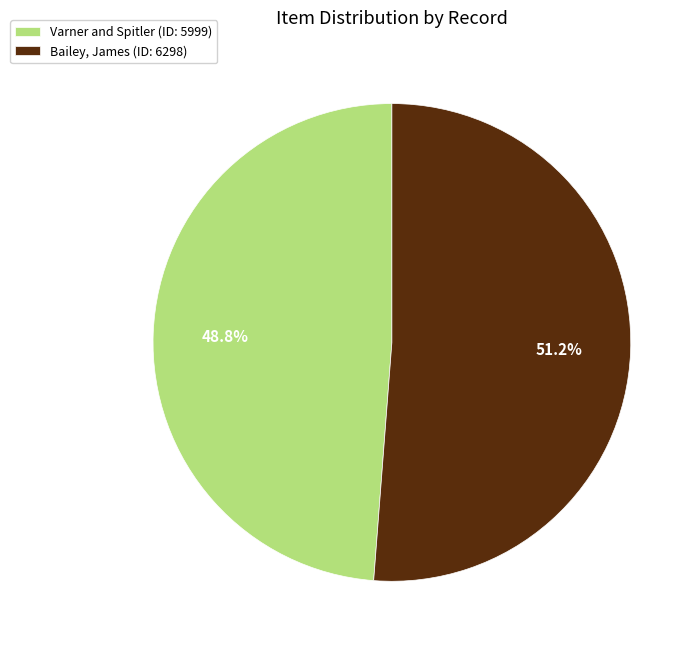

To the nearest percent, what is the difference between the largest and smallest slice percentages?

2%